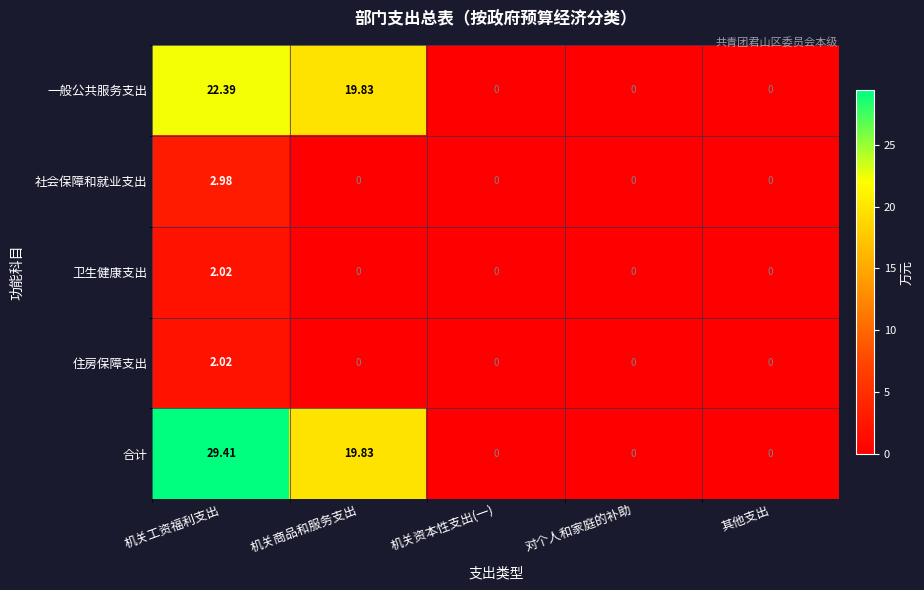

Which category has the highest value in the 住房保障支出 series?

机关工资福利支出